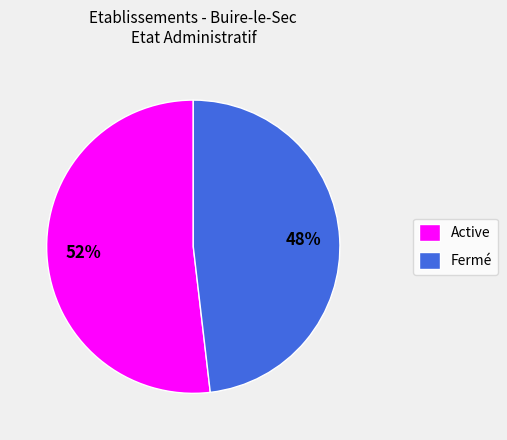

Which slice is the smallest?

Fermé